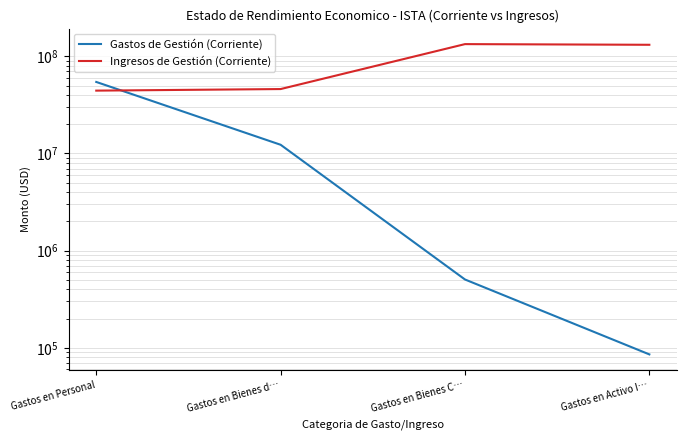

Where is the first local maximum for Ingresos de Gestión (Corriente)?

Gastos en Bienes C…